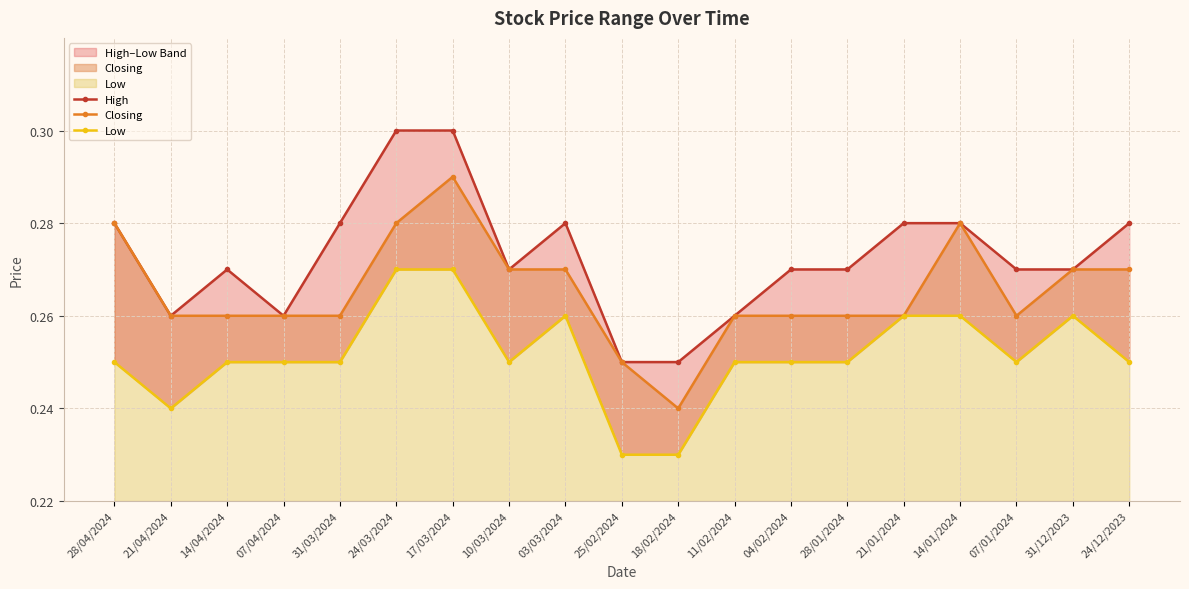

Count the number of categories in the chart.

19